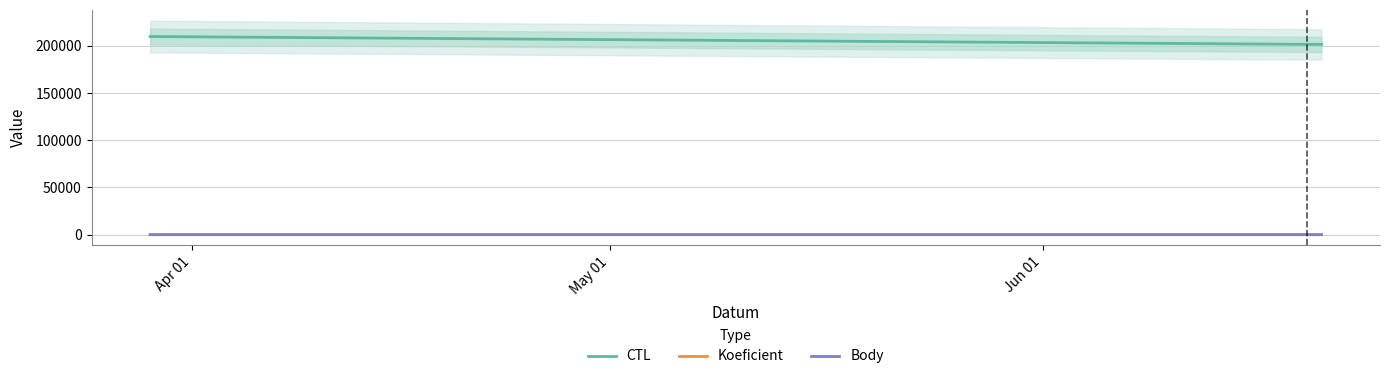

Is the value of Body at Apr 01 greater than the value of Koeficient at May 01?

No